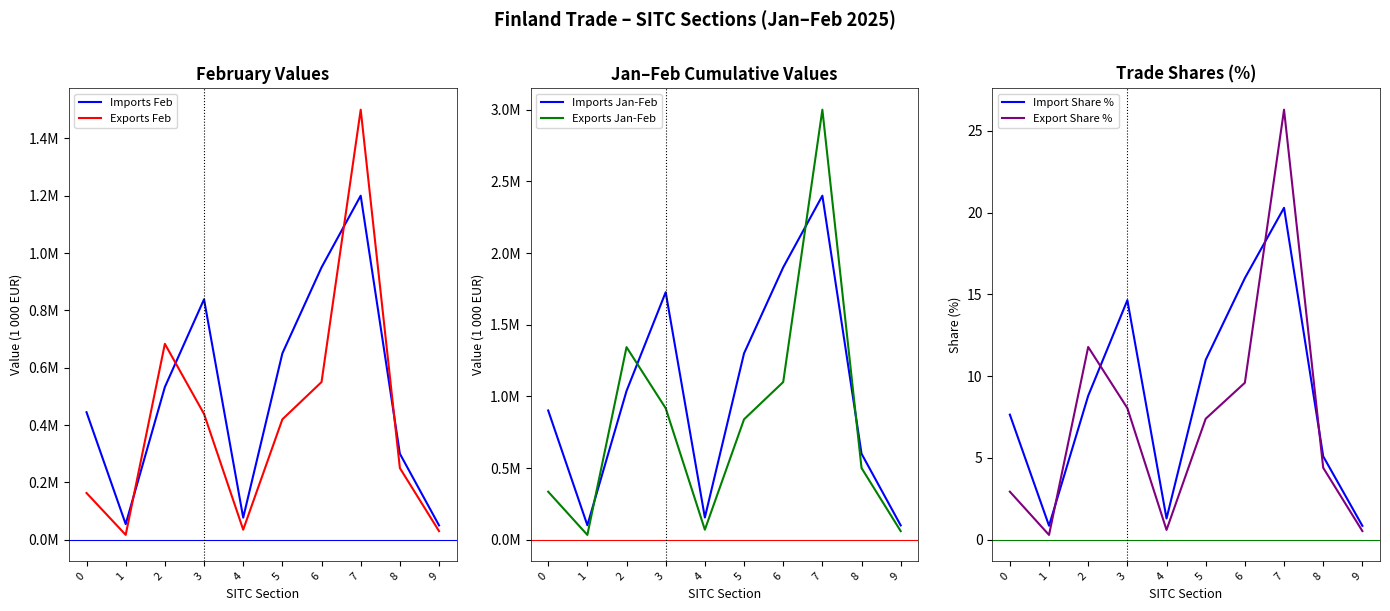

How many interior local peaks does the Exports Jan-Feb series have?

2